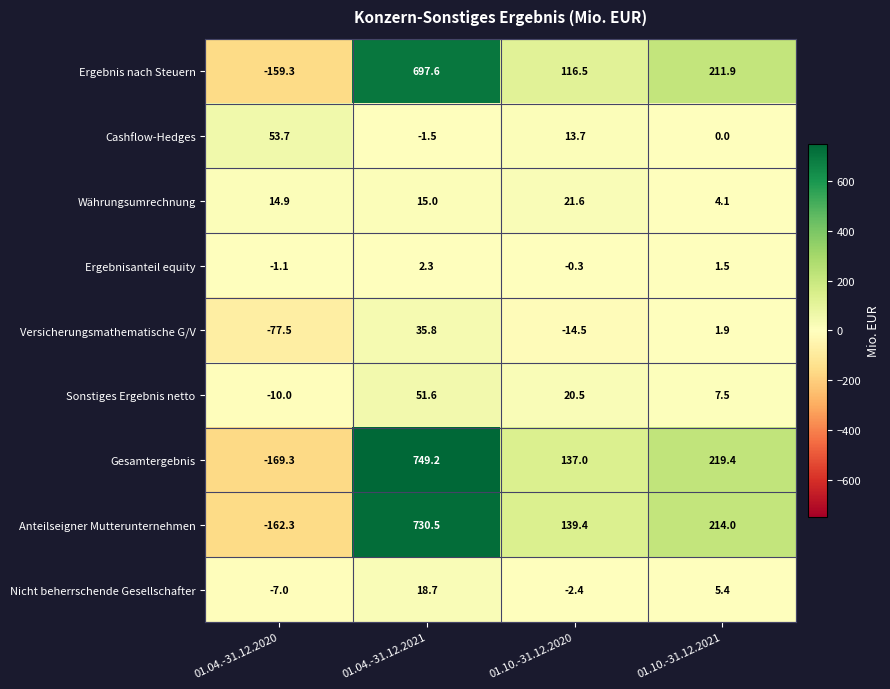

The value of Nicht beherrschende Gesellschafter at 01.10.-31.12.2020 is -2.4. True or false?

True